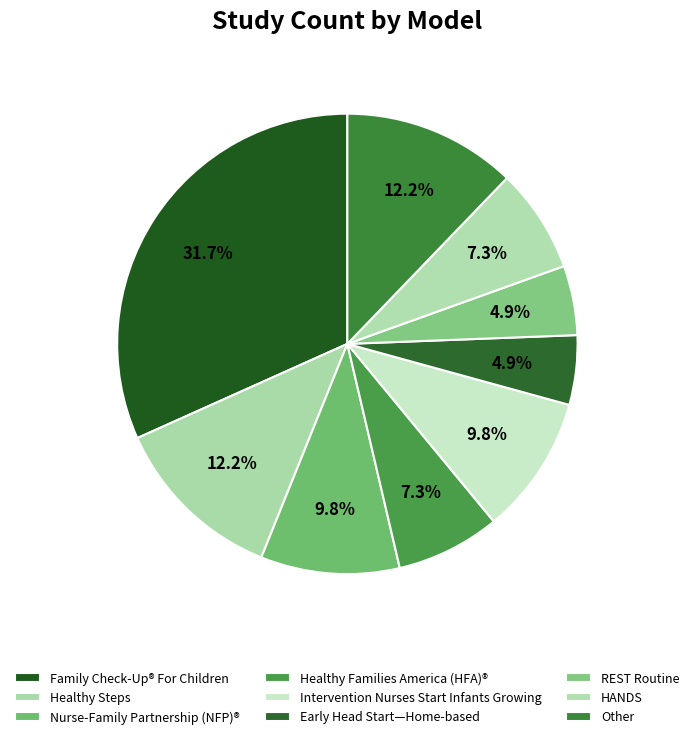

Which category has the biggest portion of the pie?

Family Check-Up® For Children